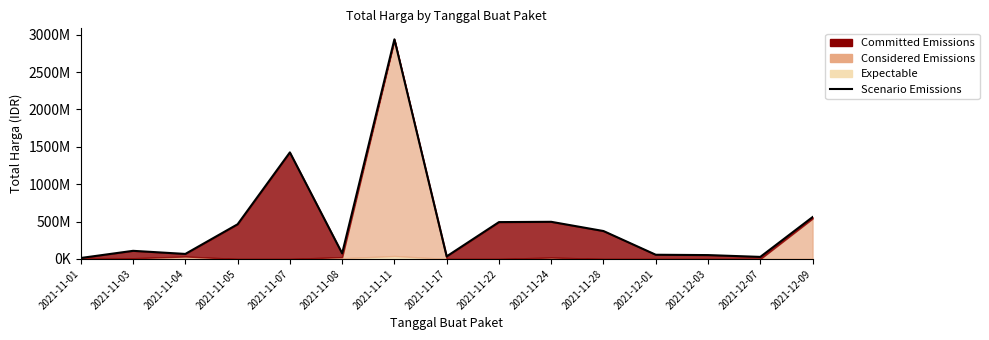

Which label corresponds to the largest value in the chart?

2021-11-11